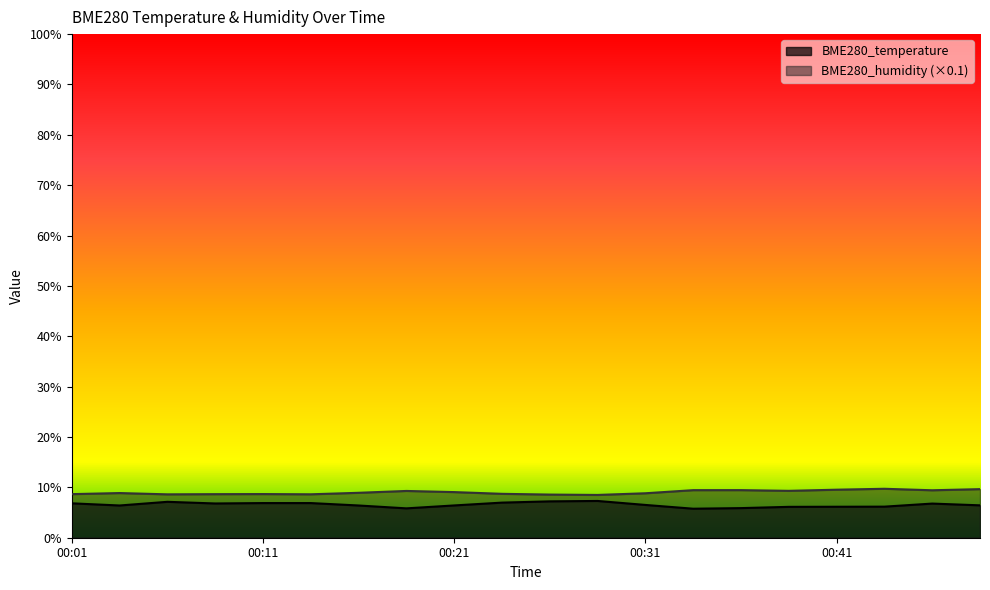

Which series has the widest spread of values?

BME280_temperature